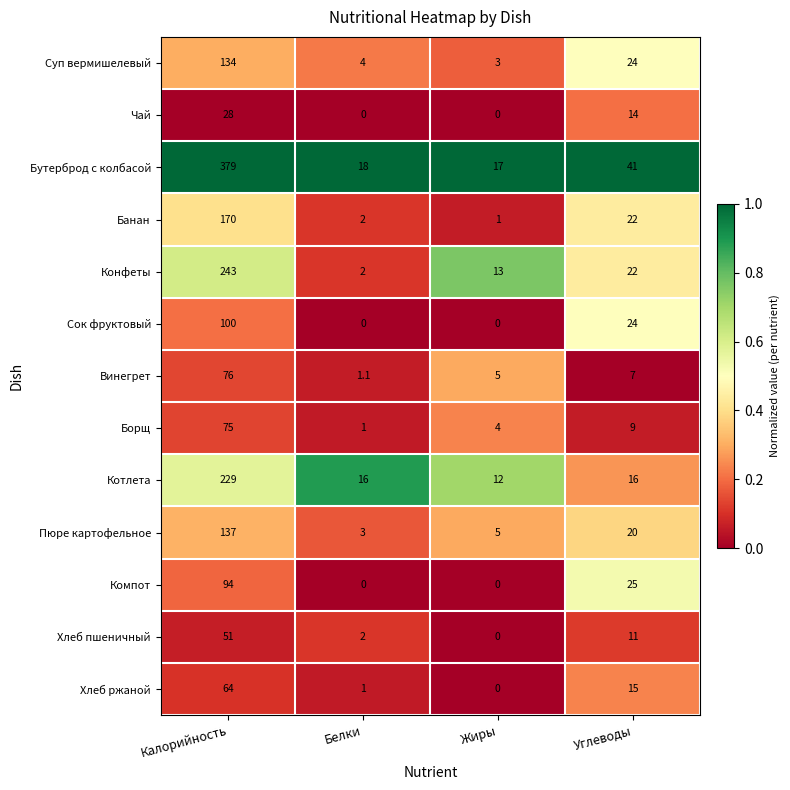

What is the average value of the Хлеб ржаной series?

20.0